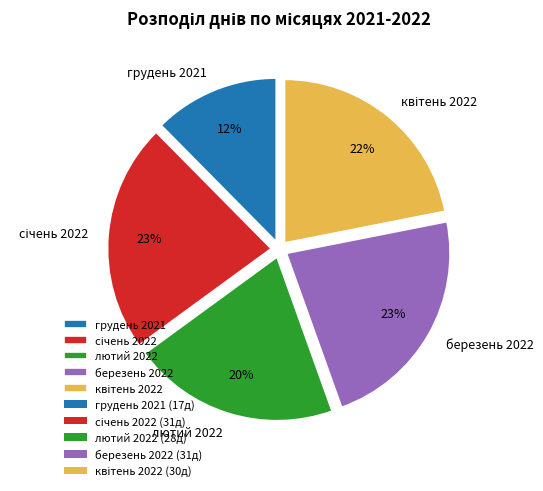

To the nearest percent, what is the average slice percentage?

20%